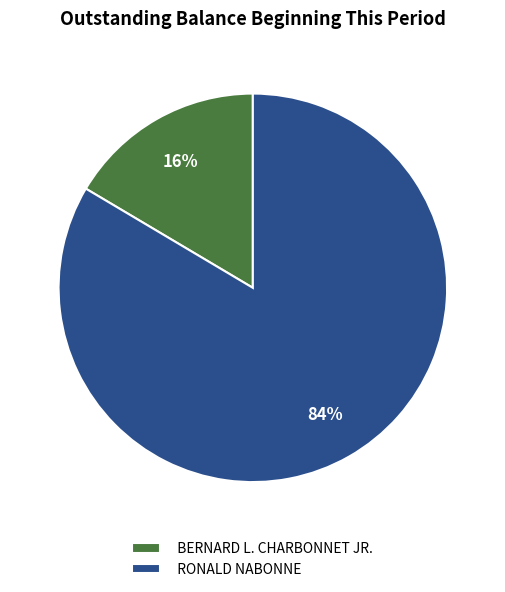

Rank the categories by value from highest to lowest.

RONALD NABONNE, BERNARD L. CHARBONNET JR.